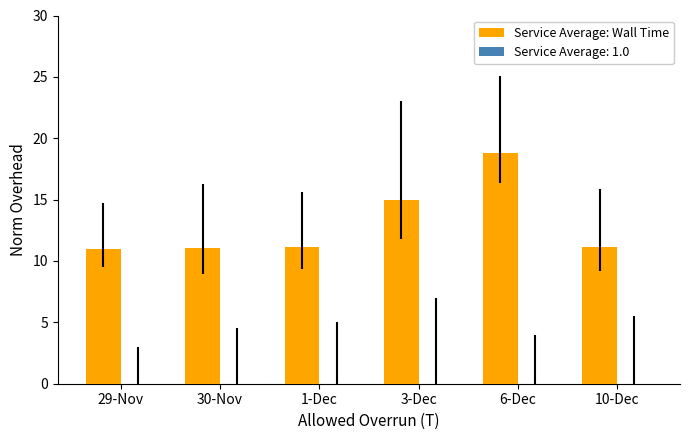

What position from the left is 30-Nov?

2